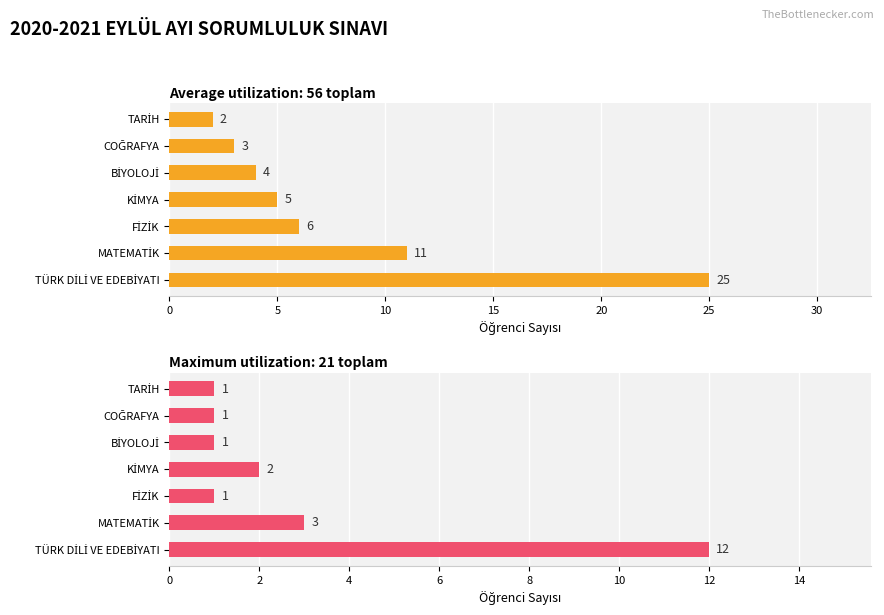

How many data points in Average utilization are less than 5?

3